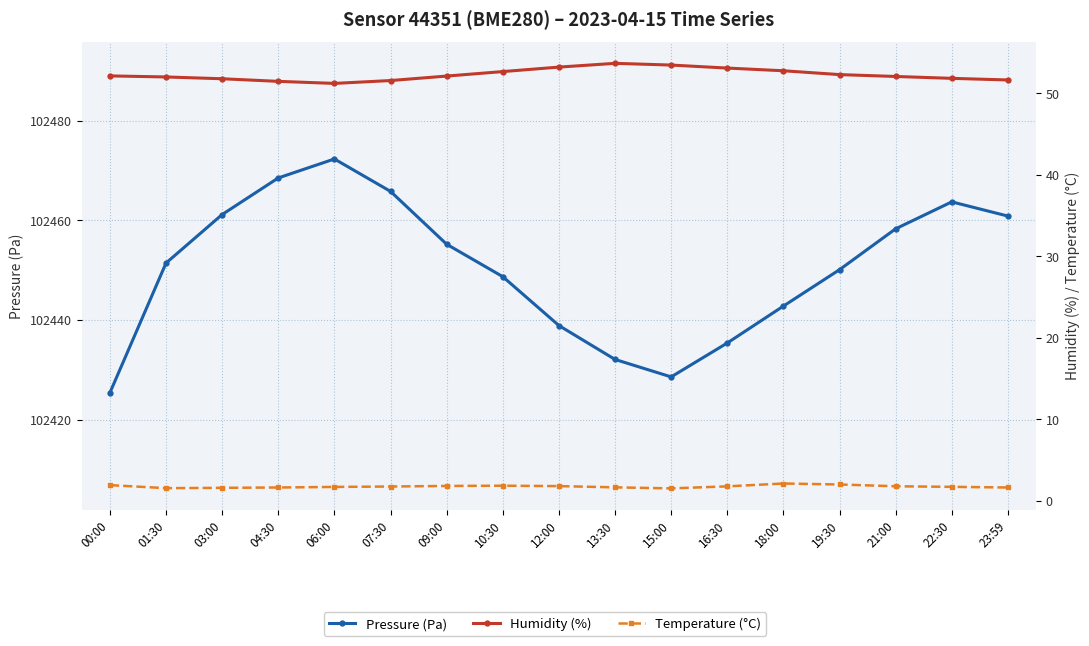

True or false: Pressure (Pa) and Humidity (%) intersect in this chart.

False